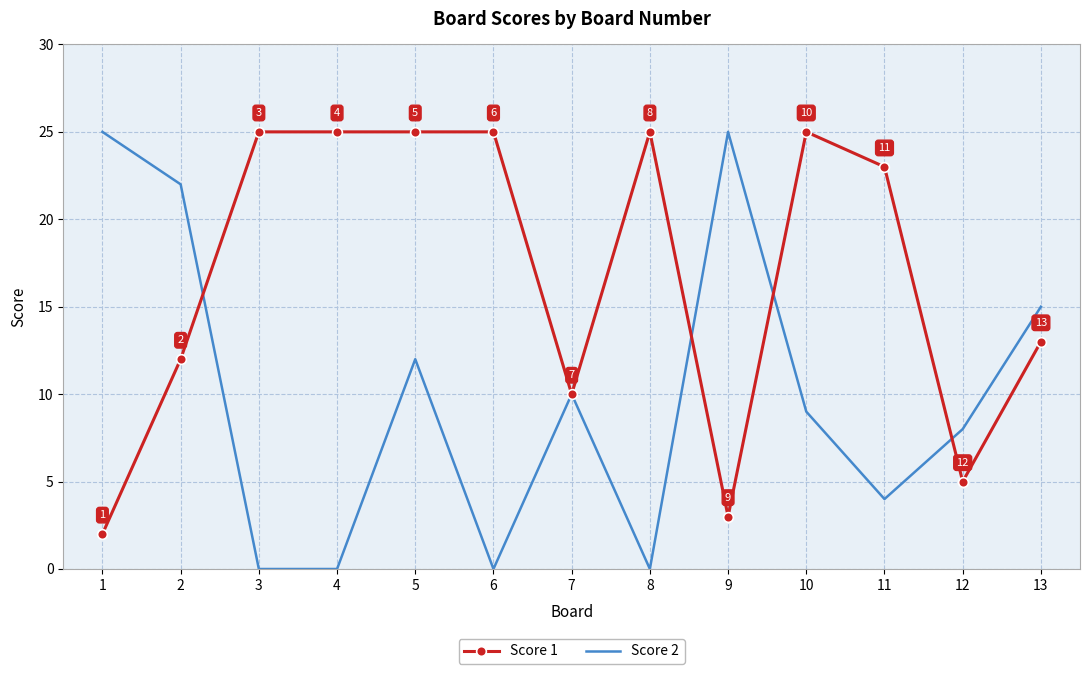

Rank the series by their average value, from lowest to highest.

Score 2, Score 1